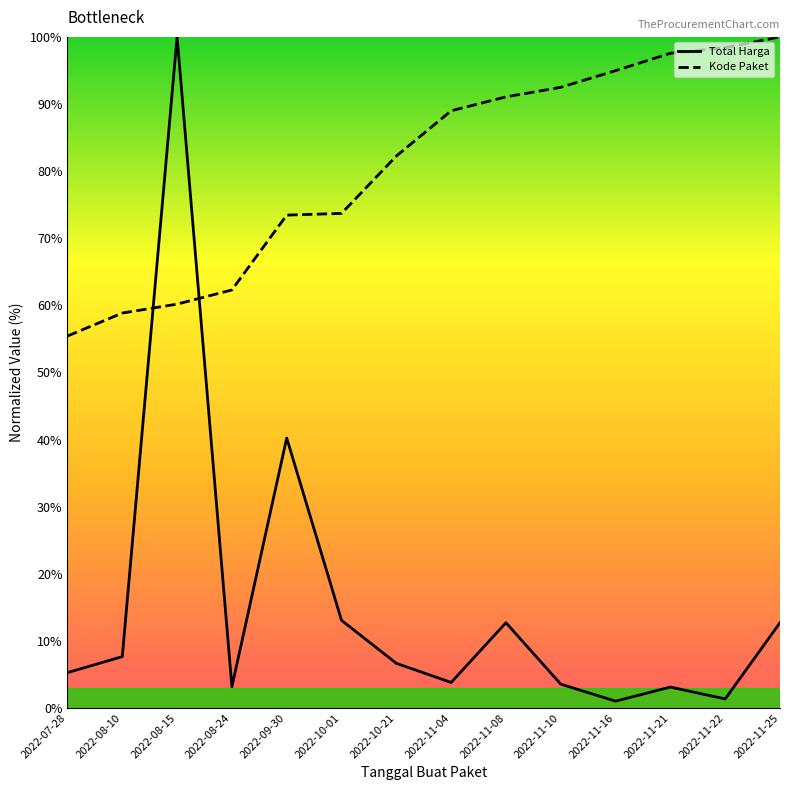

At which label does Kode Paket first exceed 88?

2022-11-04